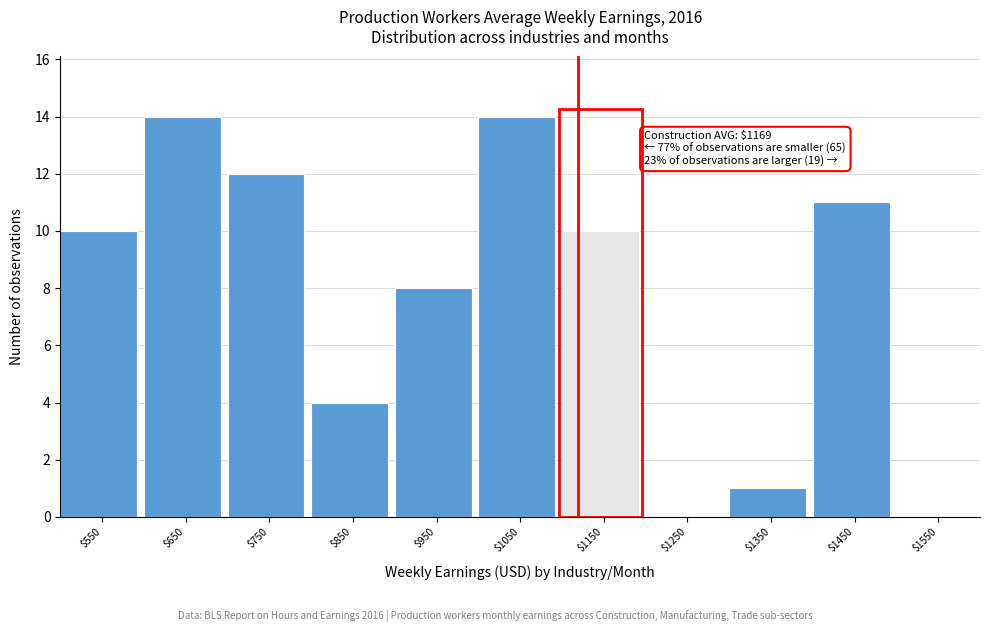

Where is the data nearest to the value 7?

$950